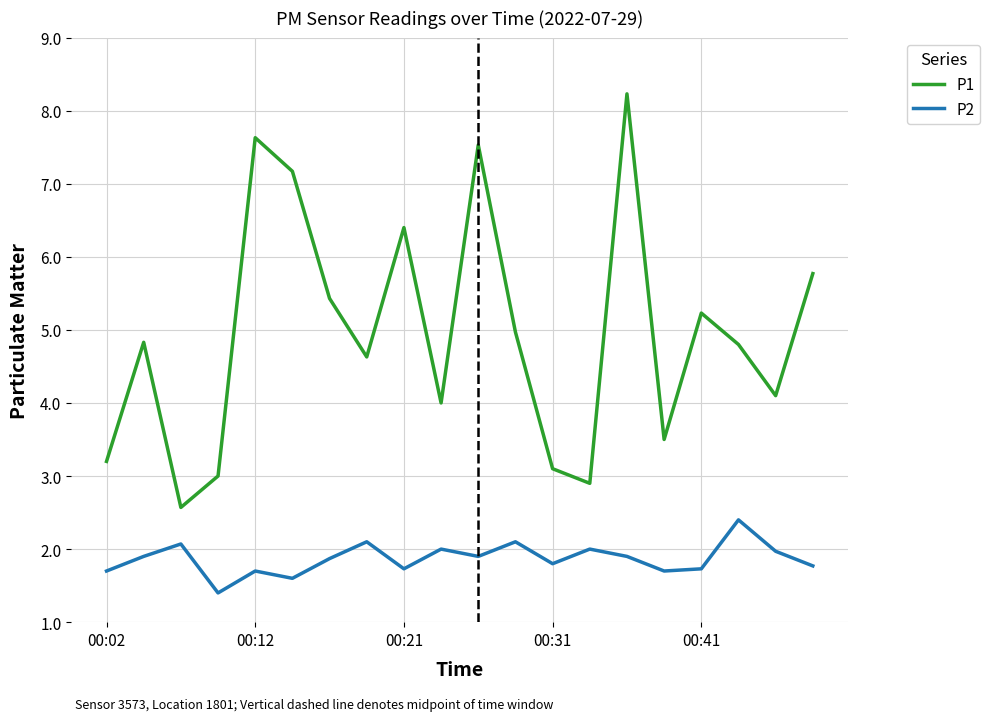

Reading left to right, transcribe all the data shown in this chart.

P1: 3.2	4.8	2.6	3.0	7.6	7.2	5.4	4.6	6.4	4.0	7.5	5.0	3.1	2.9	8.2	3.5	5.2	4.8	4.1	5.8
P2: 1.7	1.9	2.1	1.4	1.7	1.6	1.9	2.1	1.7	2.0	1.9	2.1	1.8	2.0	1.9	1.7	1.7	2.4	2.0	1.8